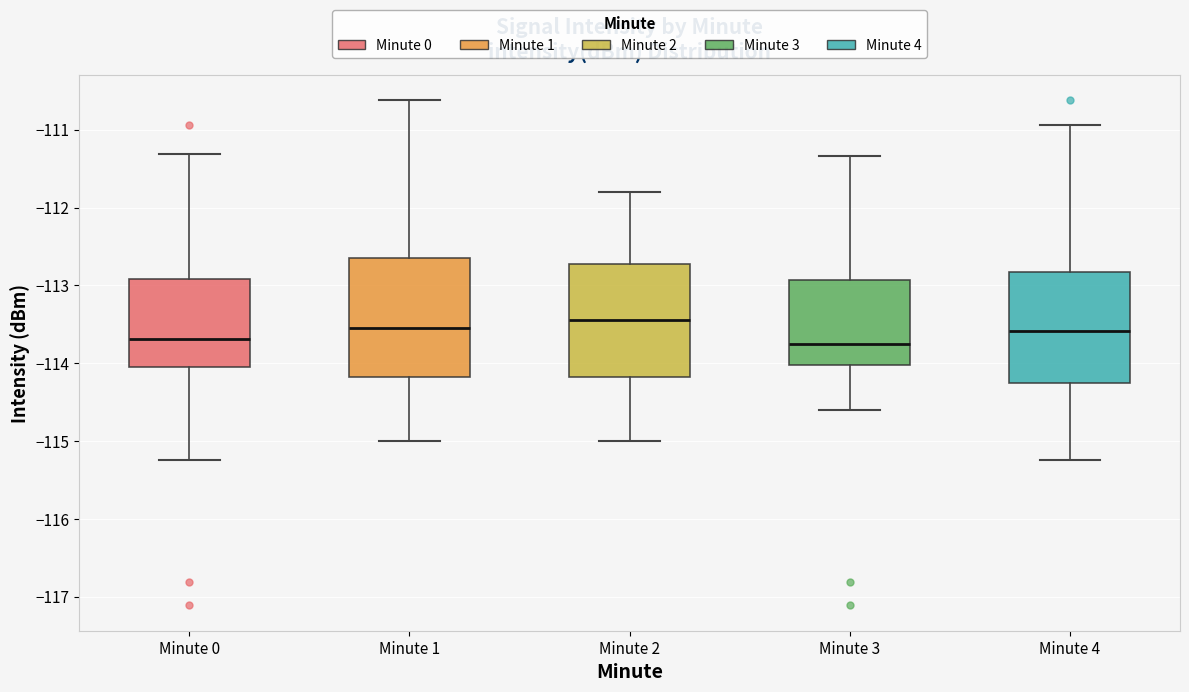

Reading left to right, transcribe this box plot: for each box, give where its median line is, the range the box spans, and where its two whiskers end, as read against the y-axis. The values are not printed on the chart, so give them approximately, as read against the axis.

Minute 0: median -113.7, box -114.0 to -112.9, whiskers -115.2 to -111.3
Minute 1: median -113.5, box -114.2 to -112.6, whiskers -115.0 to -110.6
Minute 2: median -113.4, box -114.2 to -112.7, whiskers -115.0 to -111.8
Minute 3: median -113.8, box -114.0 to -112.9, whiskers -114.6 to -111.3
Minute 4: median -113.6, box -114.2 to -112.8, whiskers -115.2 to -110.9